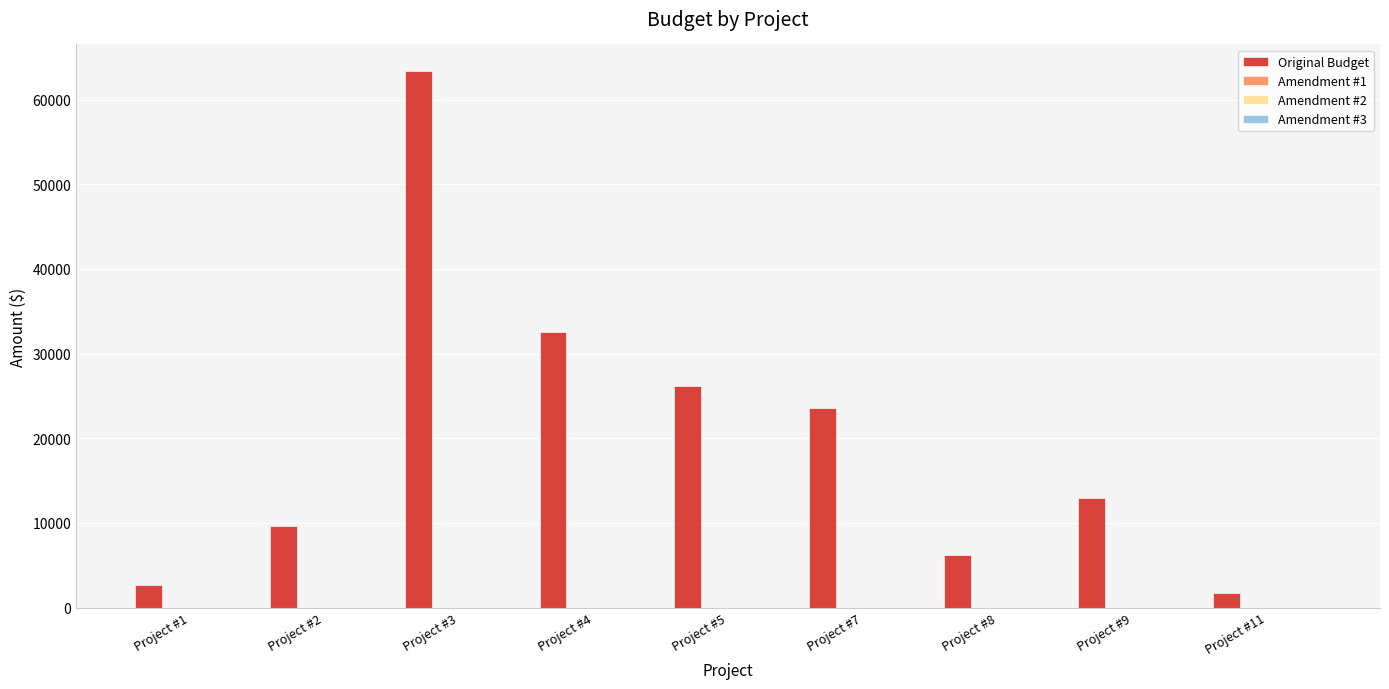

What is the smallest value displayed?

1670.4